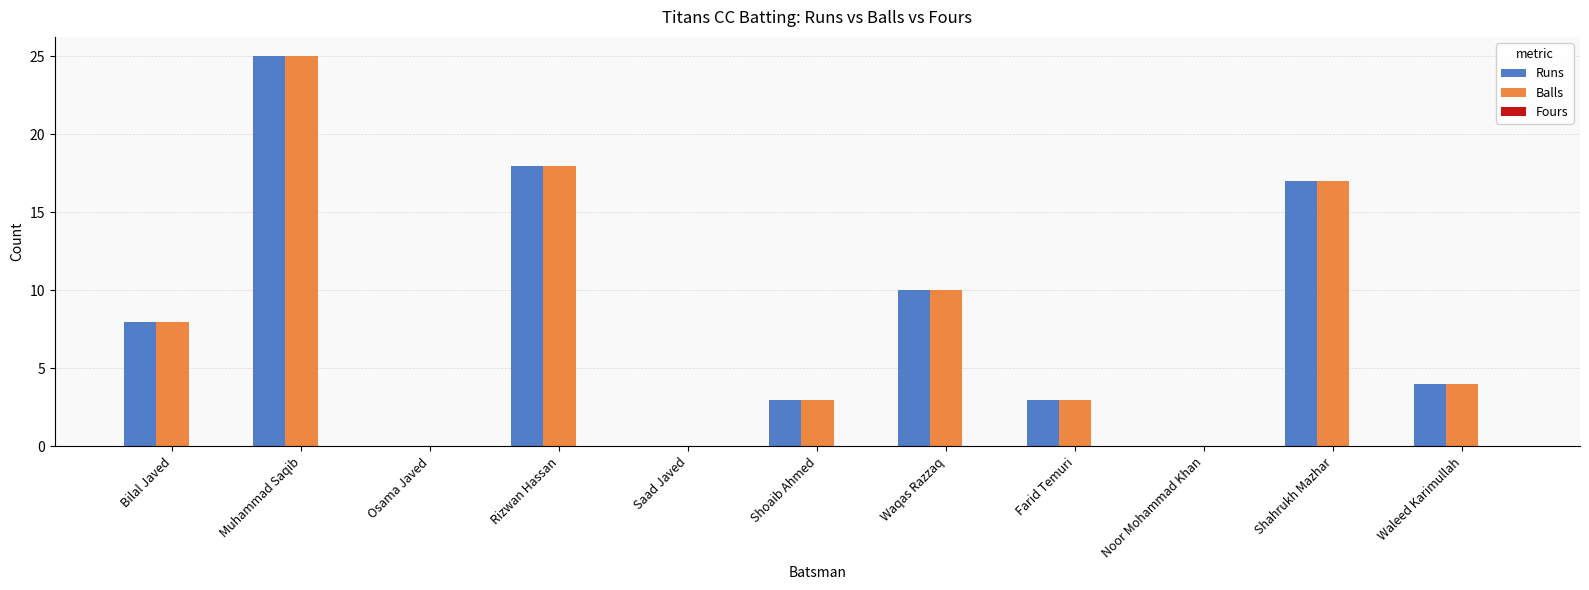

True or false: Balls has a value of 25 at Muhammad Saqib.

True